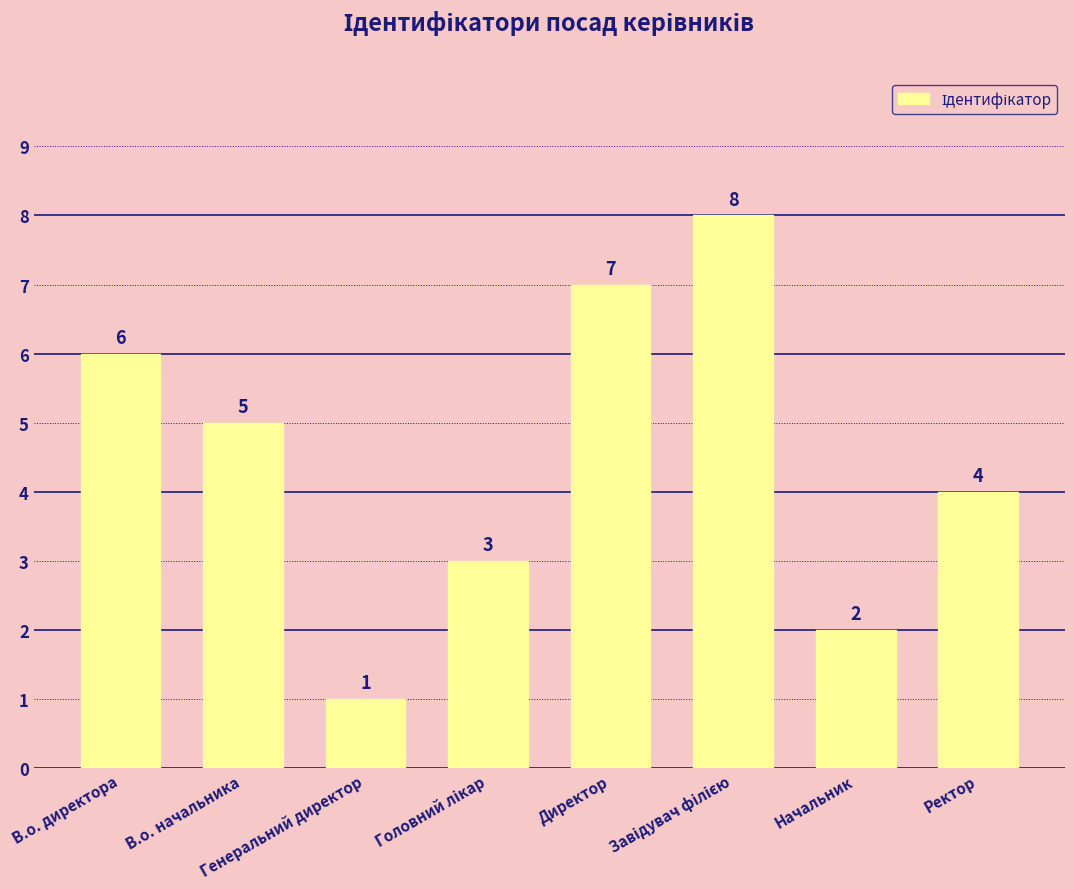

Reading left to right, what are all the values shown in this chart?

6	5	1	3	7	8	2	4